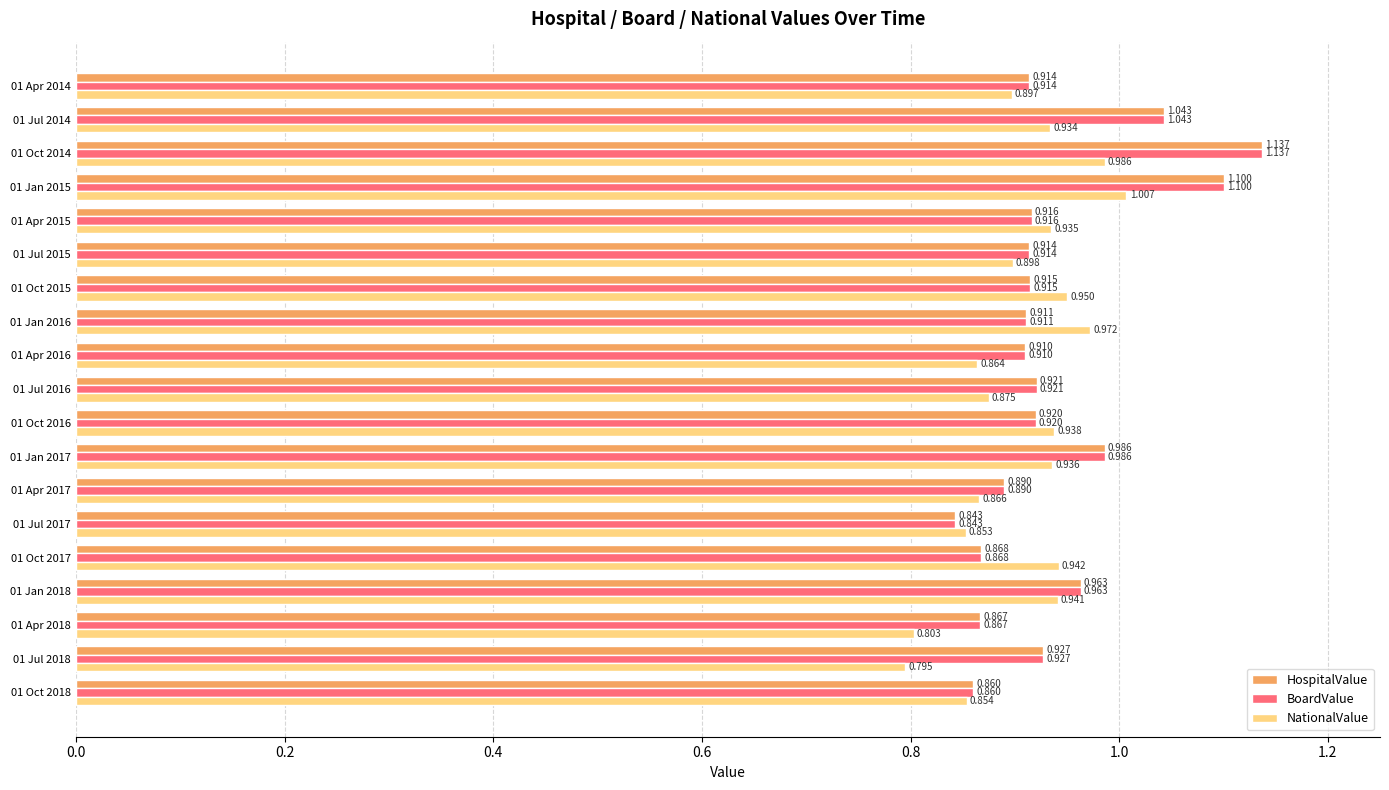

Which category has the highest value in the HospitalValue series?

01 Oct 2014